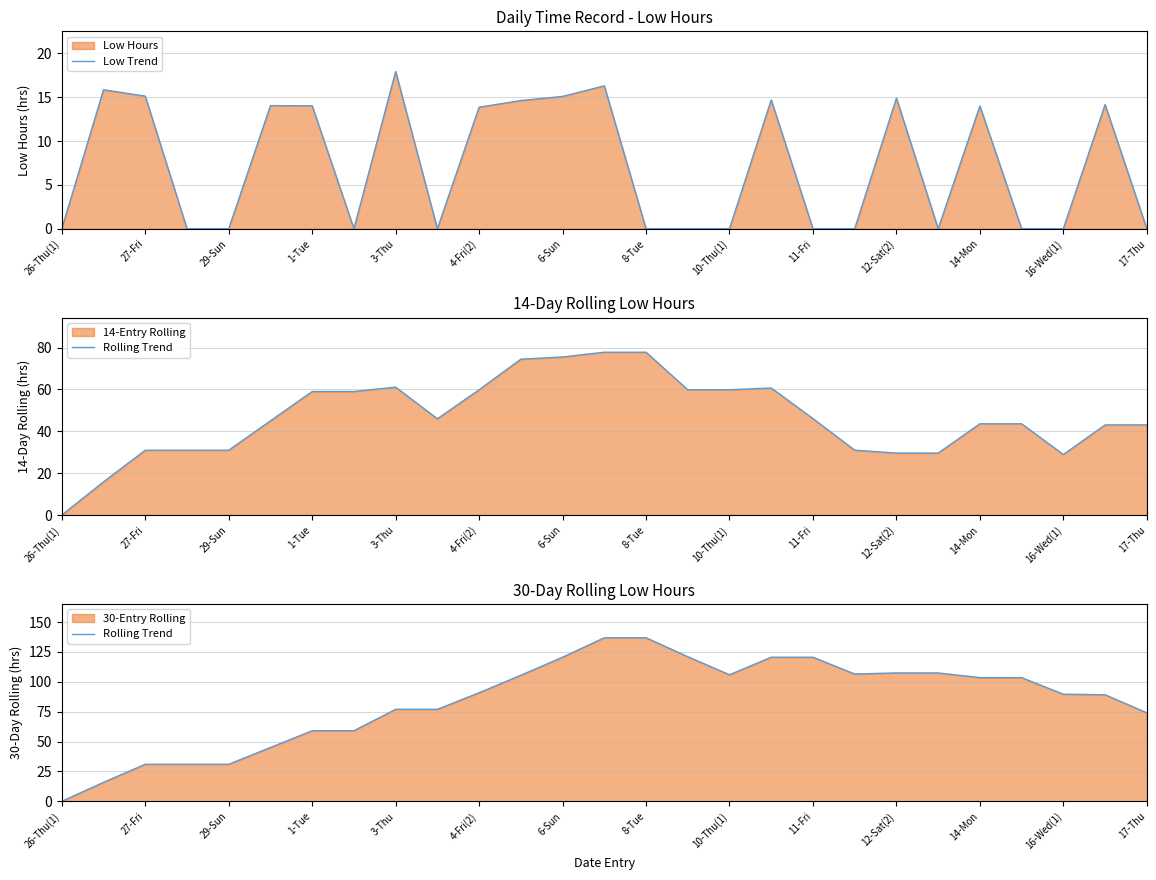

True or false: Low Trend and Rolling Trend intersect in this chart.

False